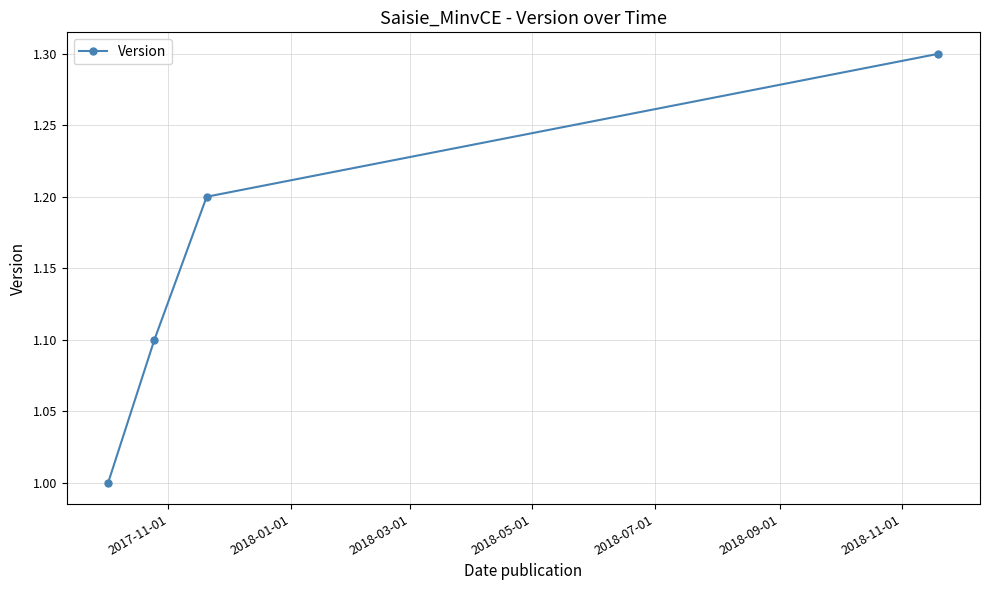

What is the minimum value shown in the chart?

1.0